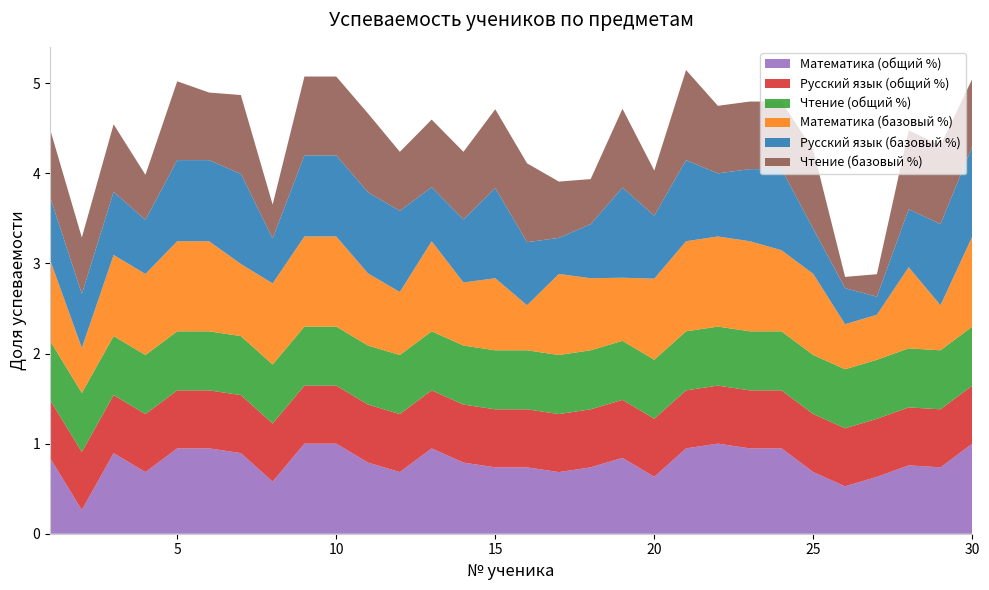

Reading right to left, what are all the values shown in this chart?

Математика (общий %): 1.0	0.7	0.8	0.6	0.5	0.7	0.9	0.9	1.0	0.9	0.6	0.8	0.7	0.7	0.7	0.7	0.8	0.9	0.7	0.8	1.0	1.0	0.6	0.9	0.9	0.9	0.7	0.9	0.3	0.8
Русский язык (общий %): 0.6	0.6	0.6	0.6	0.6	0.6	0.6	0.6	0.6	0.6	0.6	0.6	0.6	0.6	0.6	0.6	0.6	0.6	0.6	0.6	0.6	0.6	0.6	0.6	0.6	0.6	0.6	0.6	0.6	0.6
Чтение (общий %): 0.7	0.7	0.7	0.7	0.7	0.7	0.7	0.7	0.7	0.7	0.7	0.7	0.7	0.7	0.7	0.7	0.7	0.7	0.7	0.7	0.7	0.7	0.7	0.7	0.7	0.7	0.7	0.7	0.7	0.7
Математика (базовый %): 1.0	0.5	0.9	0.5	0.5	0.9	0.9	1.0	1.0	1.0	0.9	0.7	0.8	0.9	0.5	0.8	0.7	1.0	0.7	0.8	1.0	1.0	0.9	0.8	1.0	1.0	0.9	0.9	0.5	0.9
Русский язык (базовый %): 1.0	0.9	0.6	0.2	0.4	0.5	0.9	0.8	0.7	0.9	0.7	1.0	0.6	0.4	0.7	1.0	0.7	0.6	0.9	0.9	0.9	0.9	0.5	1.0	0.9	0.9	0.6	0.7	0.6	0.7
Чтение (базовый %): 0.8	0.9	0.9	0.2	0.1	0.9	0.8	0.8	0.8	1.0	0.5	0.9	0.5	0.6	0.9	0.9	0.8	0.8	0.7	0.9	0.9	0.9	0.4	0.9	0.8	0.9	0.5	0.8	0.6	0.8